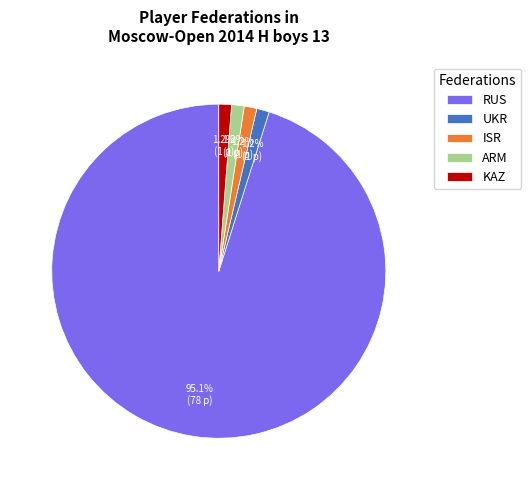

Is it true that KAZ is 11% of the pie?

False